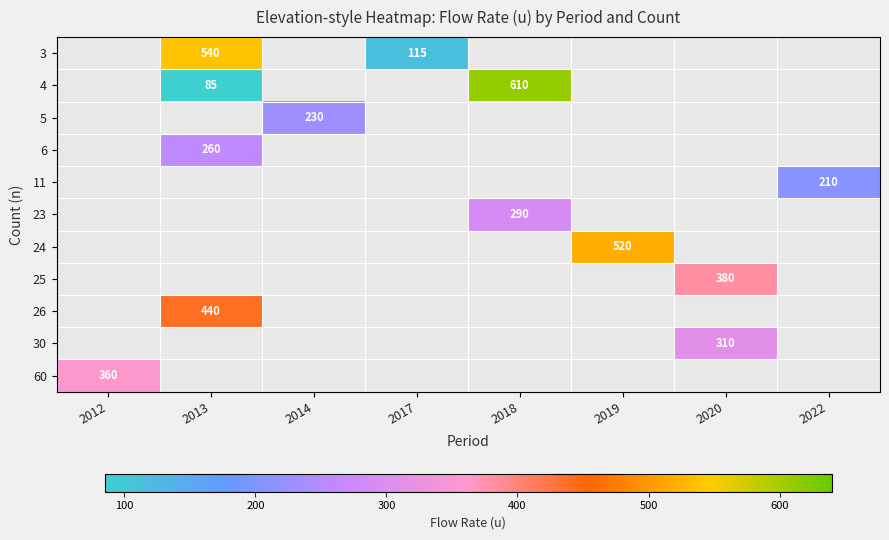

How many series are shown in this chart?

11